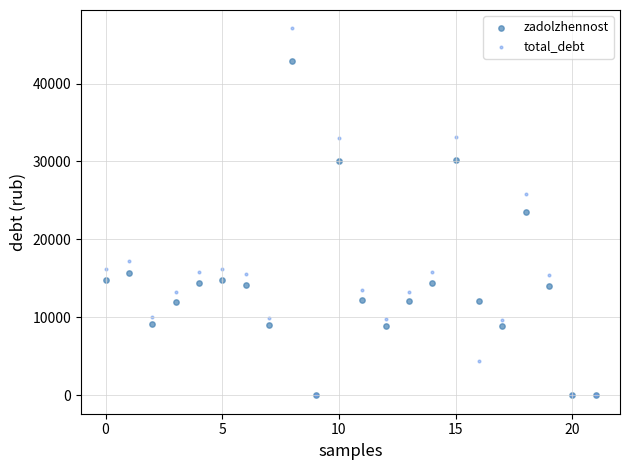

In the zadolzhennost series, what Y value is closest to 21411?

23533.4